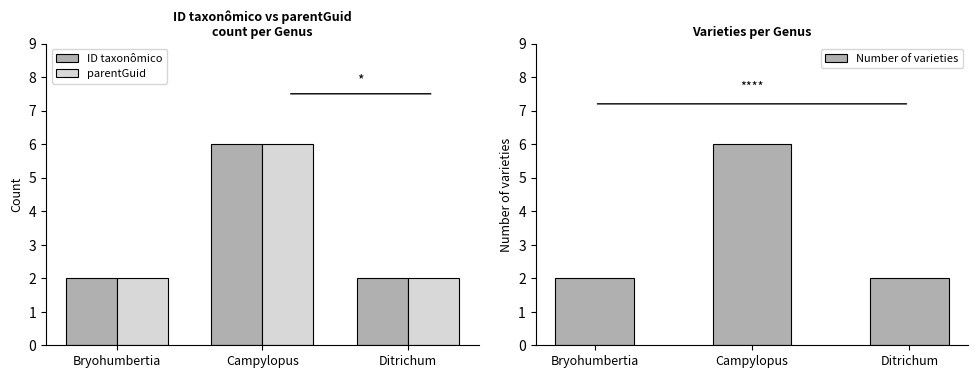

What is the difference between the Number of varieties values at Ditrichum and Campylopus?

4